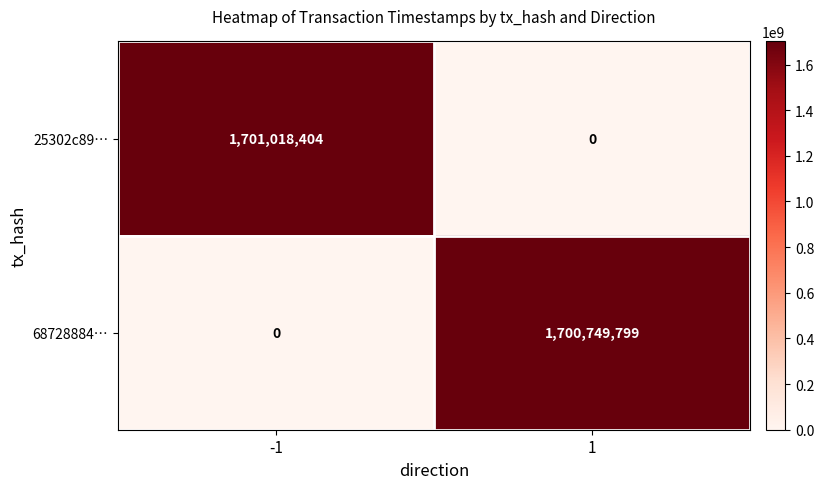

What is the difference between the 25302c89… values at -1 and 1?

1701018404